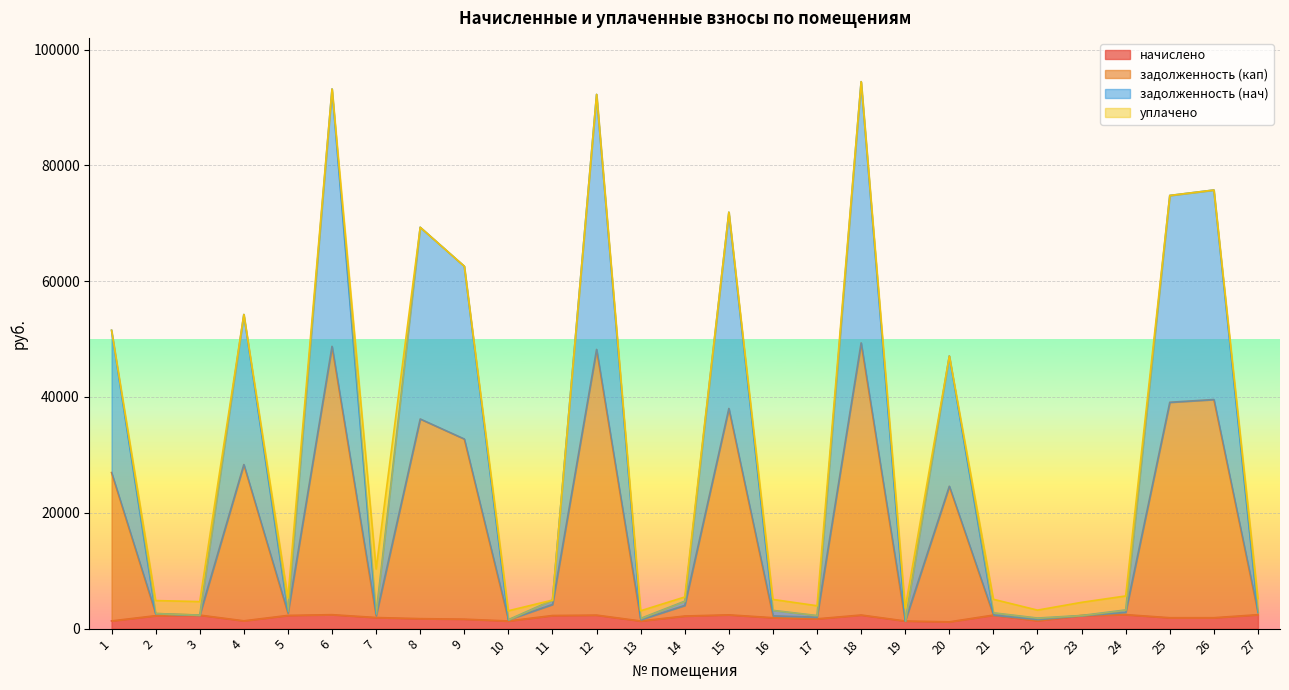

How many interior local peaks does the задолженность (нач) series have?

8